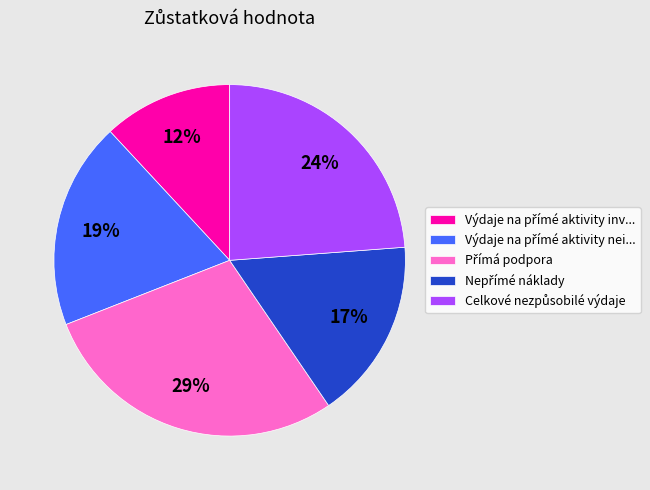

To the nearest percent, what is the average slice percentage?

20%